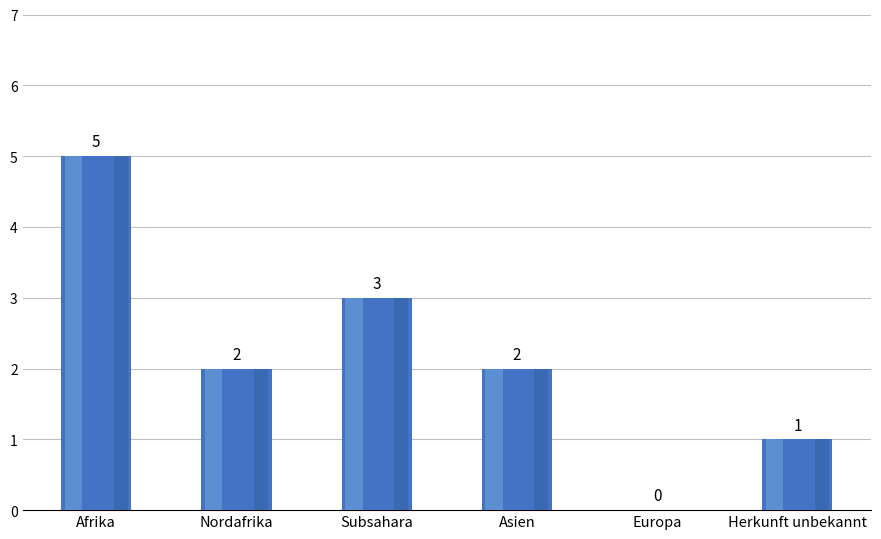

Reading left to right, what are all the values shown in this chart?

Afrika=5	Nordafrika=2	Subsahara=3	Asien=2	Europa=0	Herkunft unbekannt=1